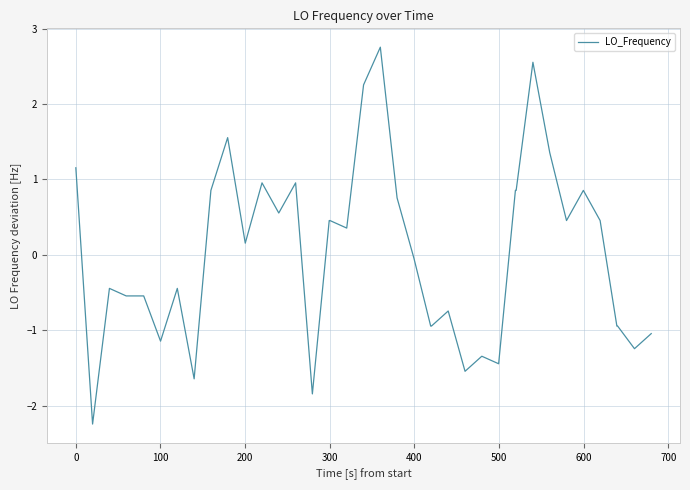

What is the greatest value displayed?

2.8